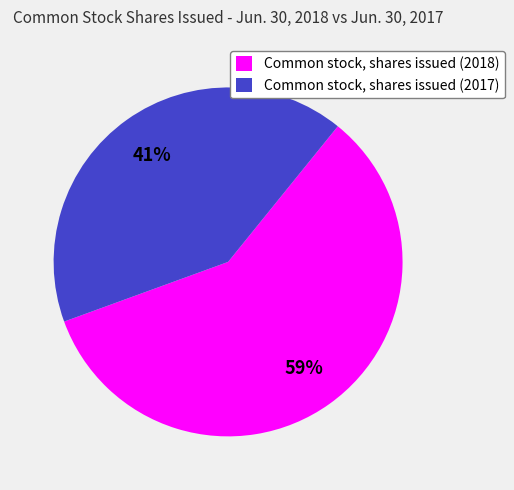

Rank the categories by value from highest to lowest.

Common stock, shares issued (2018), Common stock, shares issued (2017)